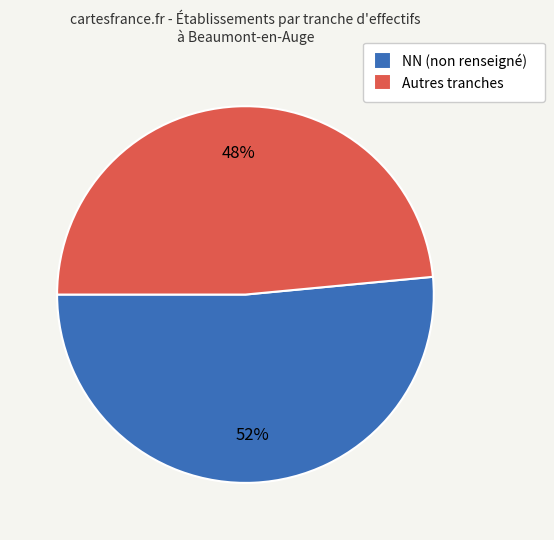

Is Autres tranches the majority of the pie?

No